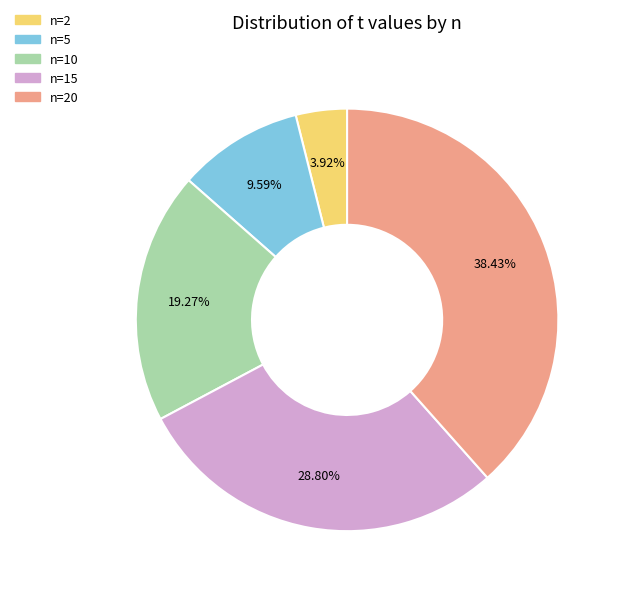

Does n=15 represent more than half of the total?

No